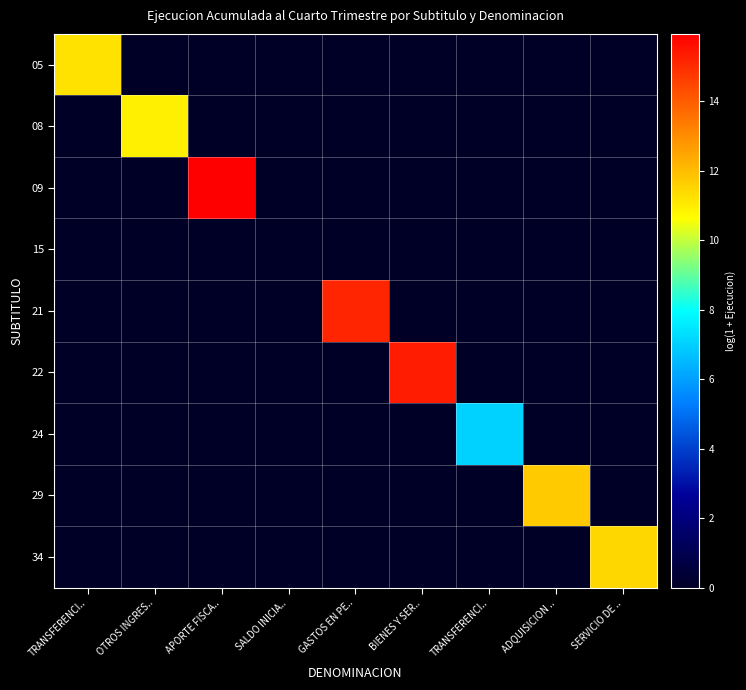

Which series changed the most between OTROS INGRES.. and GASTOS EN PE..?

21